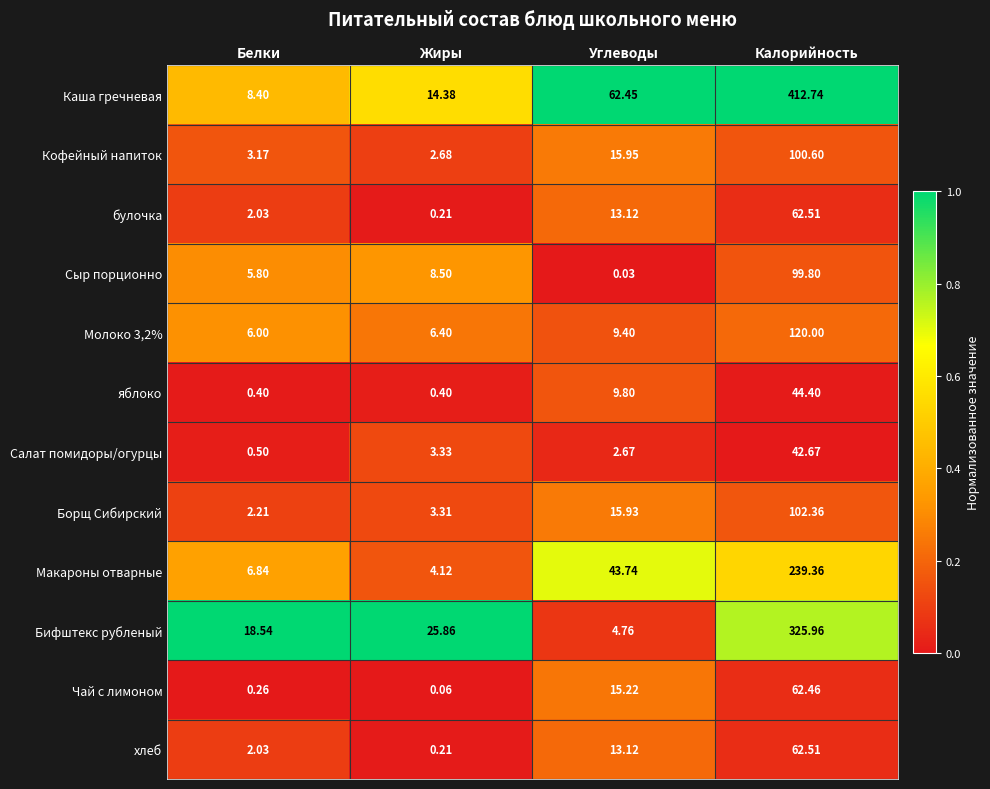

What is the total value across all series at Калорийность?

1675.4